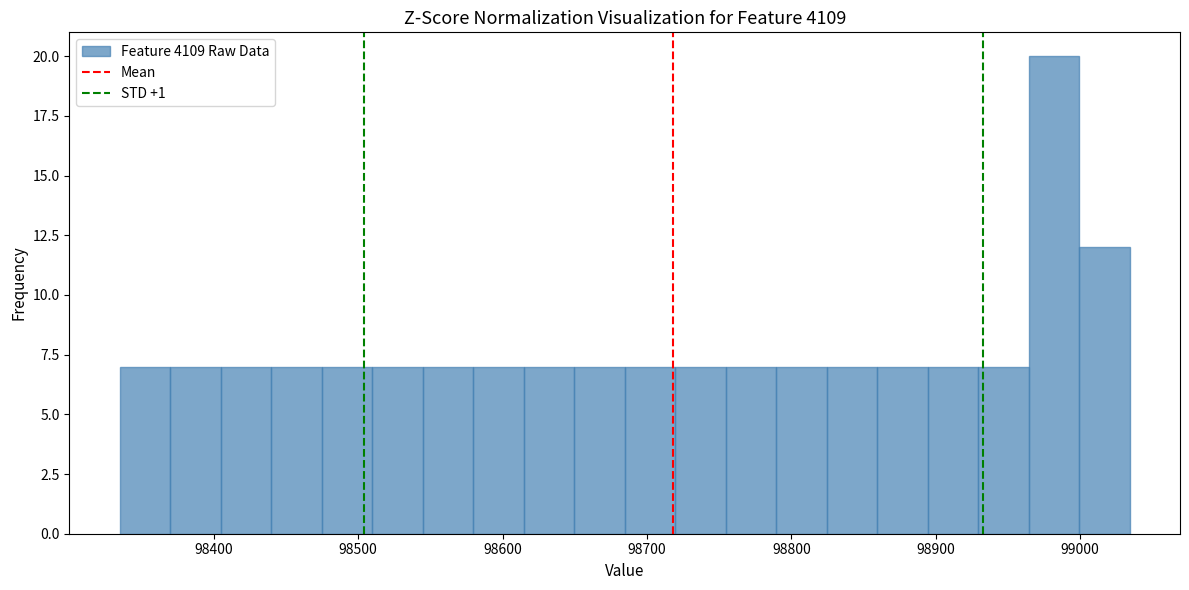

Around what value on the x-axis is the tallest bar? Give the approximate position of its centre, as read against the axis.

98980